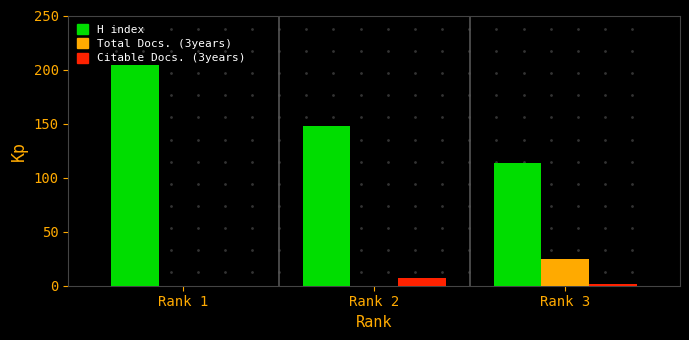

What are all the series names shown in the legend?

H index, Total Docs. (3years), Citable Docs. (3years)